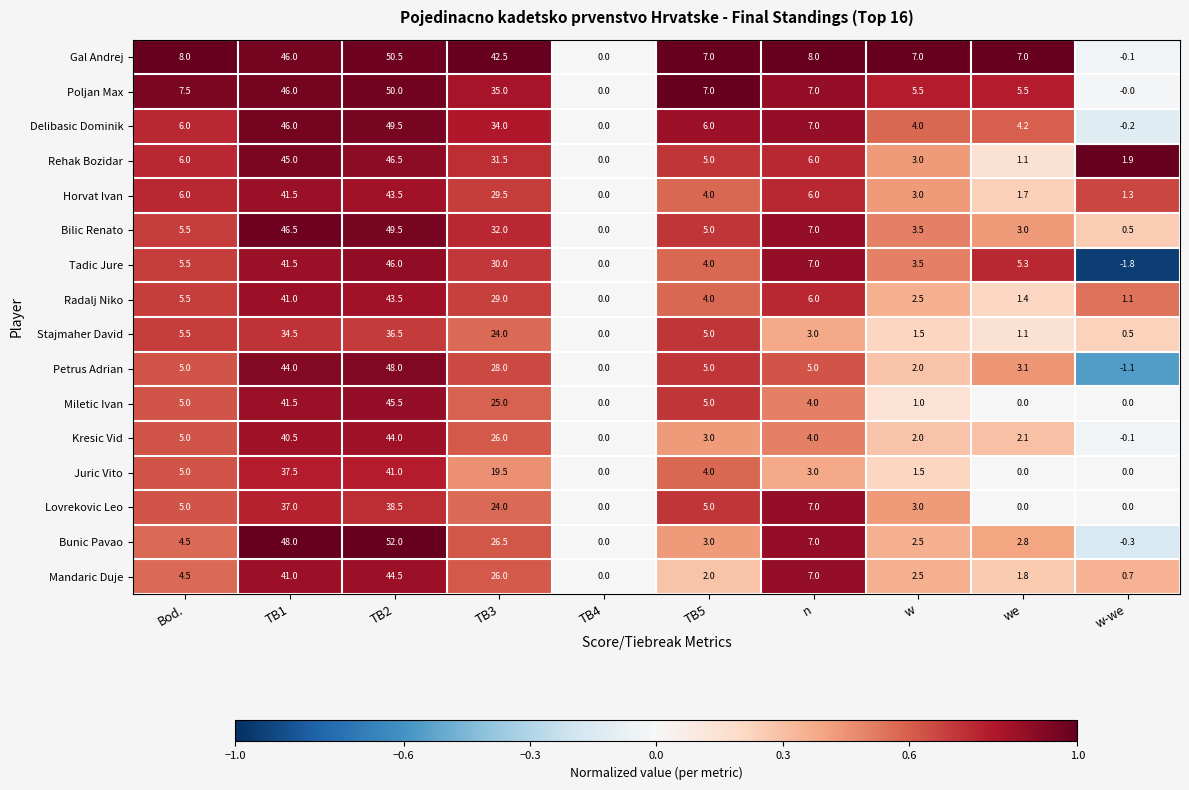

What is the sum of all Delibasic Dominik values?

156.5